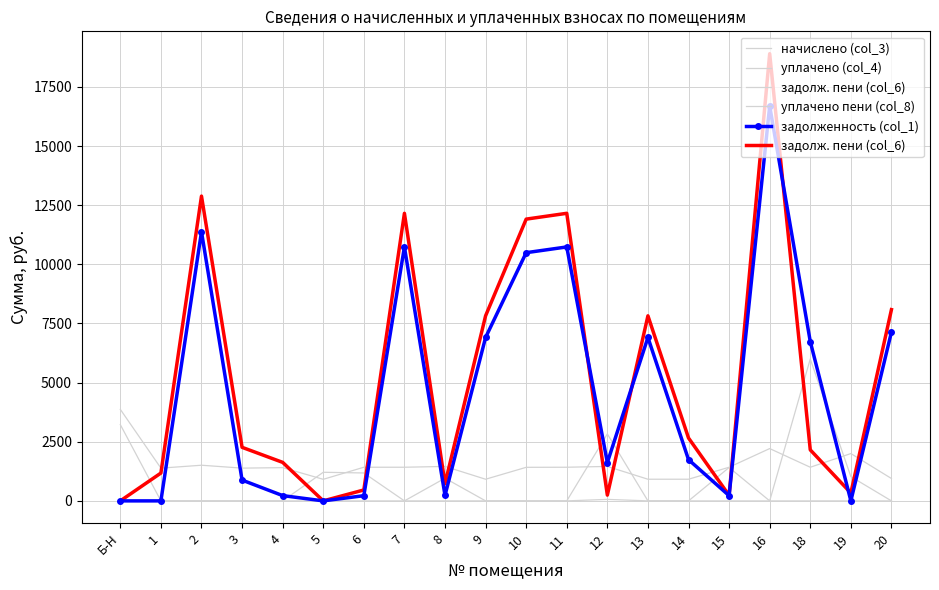

How many distinct data groups are displayed?

5